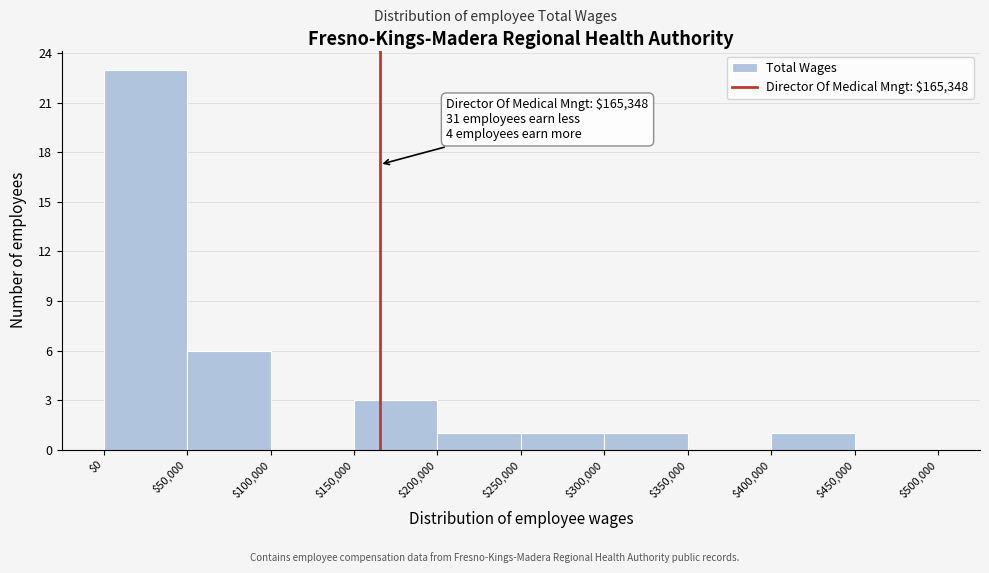

Over which range of the x-axis is the bar tallest?

$0 to $50,000